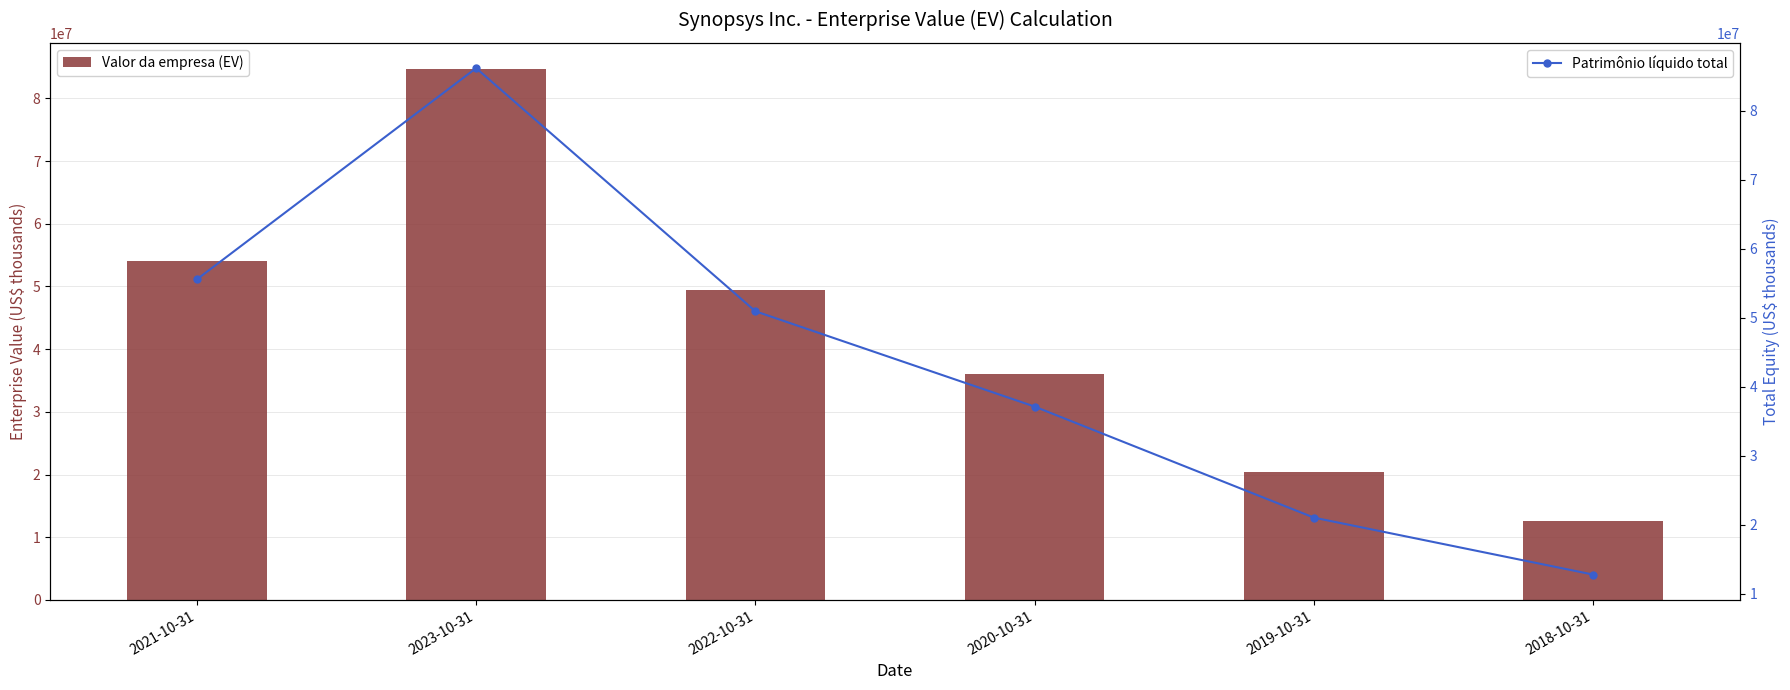

Reading left to right, what are all the values shown in this chart?

Valor da empresa (EV): 2021-10-31=54103071	2023-10-31=84619155	2022-10-31=49419269	2020-10-31=36044325	2019-10-31=20471792	2018-10-31=12555022
Patrimônio líquido total: 2021-10-31=55583774	2023-10-31=86191629	2022-10-31=50963966	2020-10-31=37152071	2019-10-31=21062682	2018-10-31=12808833